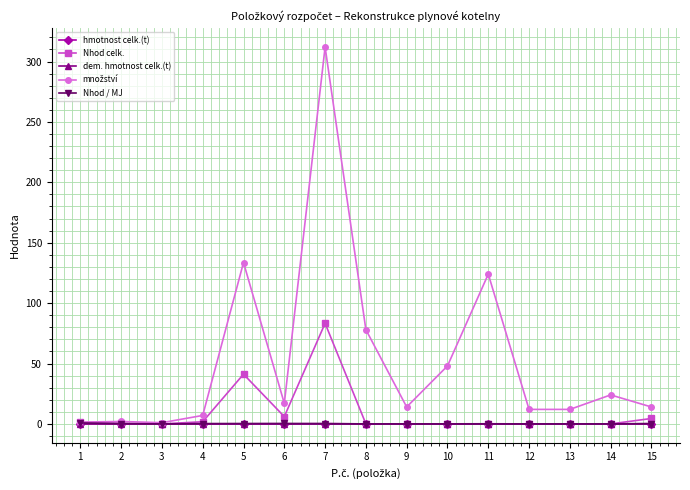

At which category is the sum across all series the highest?

7